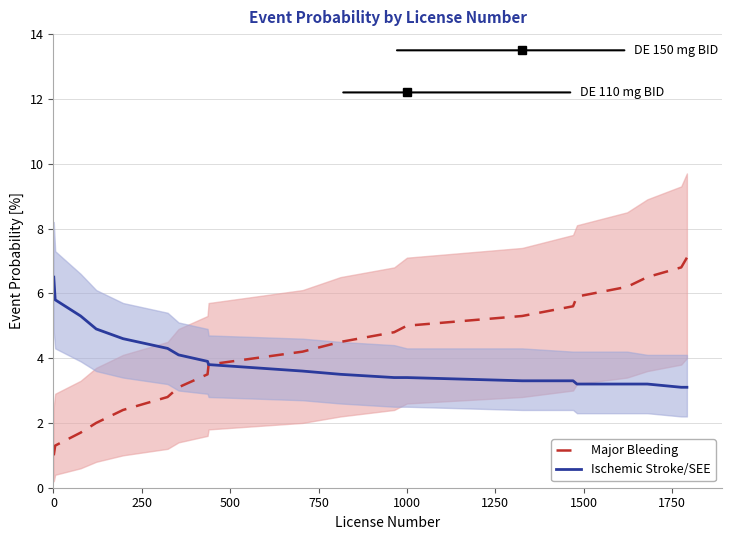

True or false: Ischemic Stroke/SEE and Major Bleeding intersect in this chart.

False